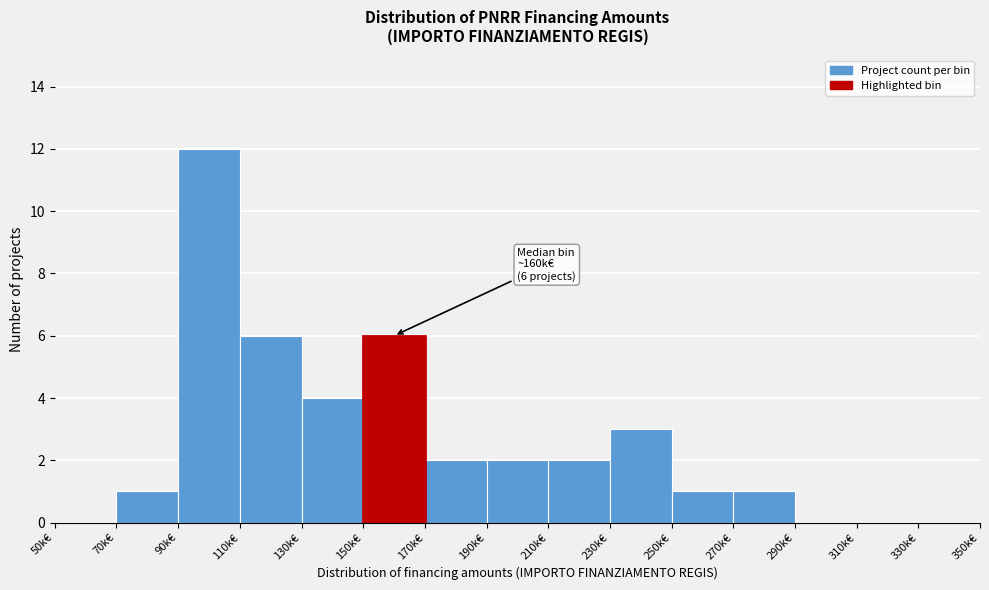

Reading left to right, what are all the values shown in this chart?

50k€=0	70k€=1	90k€=12	110k€=6	130k€=4	150k€=6	170k€=2	190k€=2	210k€=2	230k€=3	250k€=1	270k€=1	290k€=0	310k€=0	330k€=0